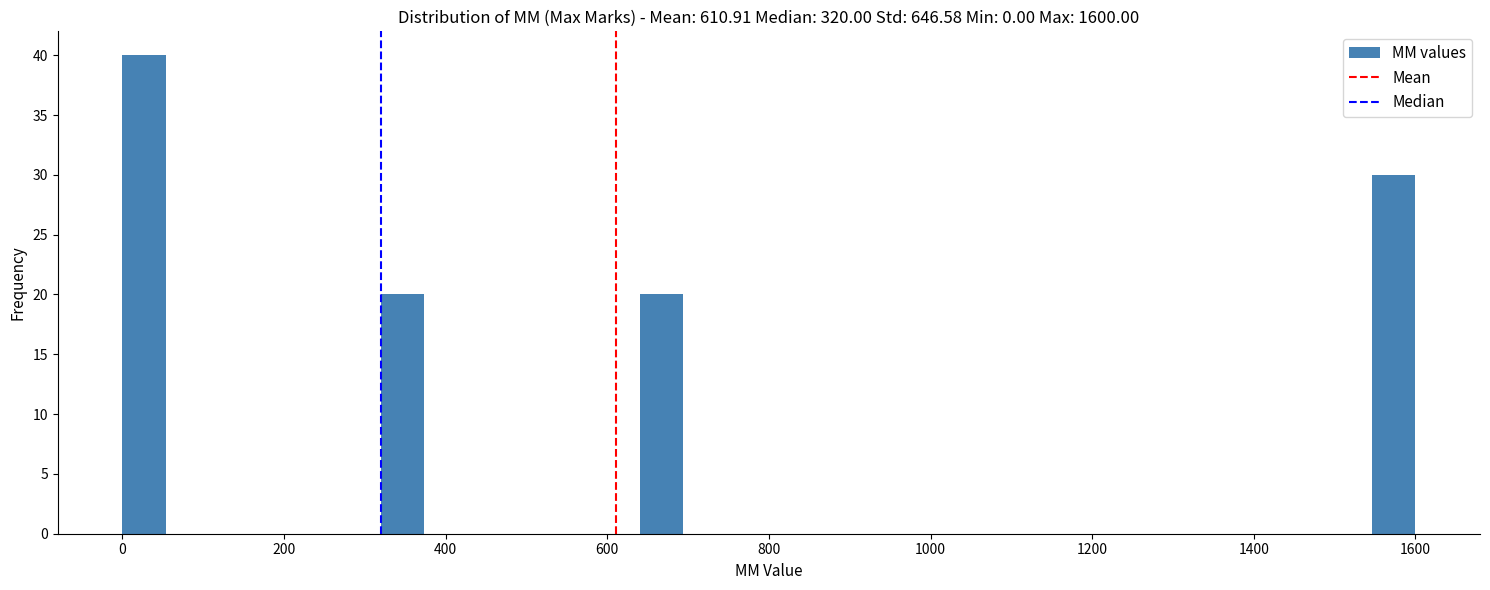

Around what value on the x-axis is the tallest bar? Give the approximate position of its centre, as read against the axis.

20